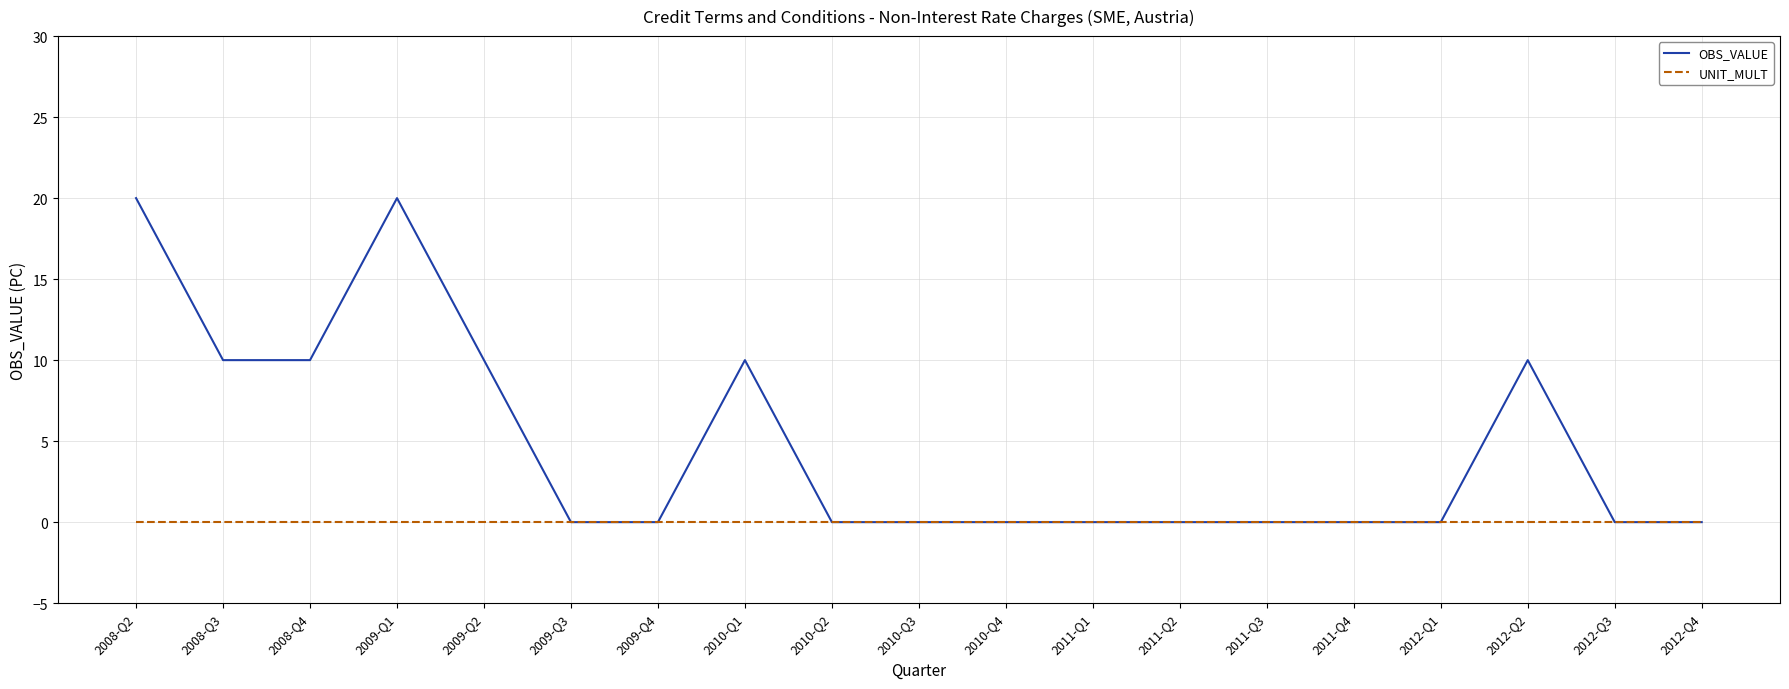

What is the difference between the second highest and second lowest values in the OBS_VALUE series?

20